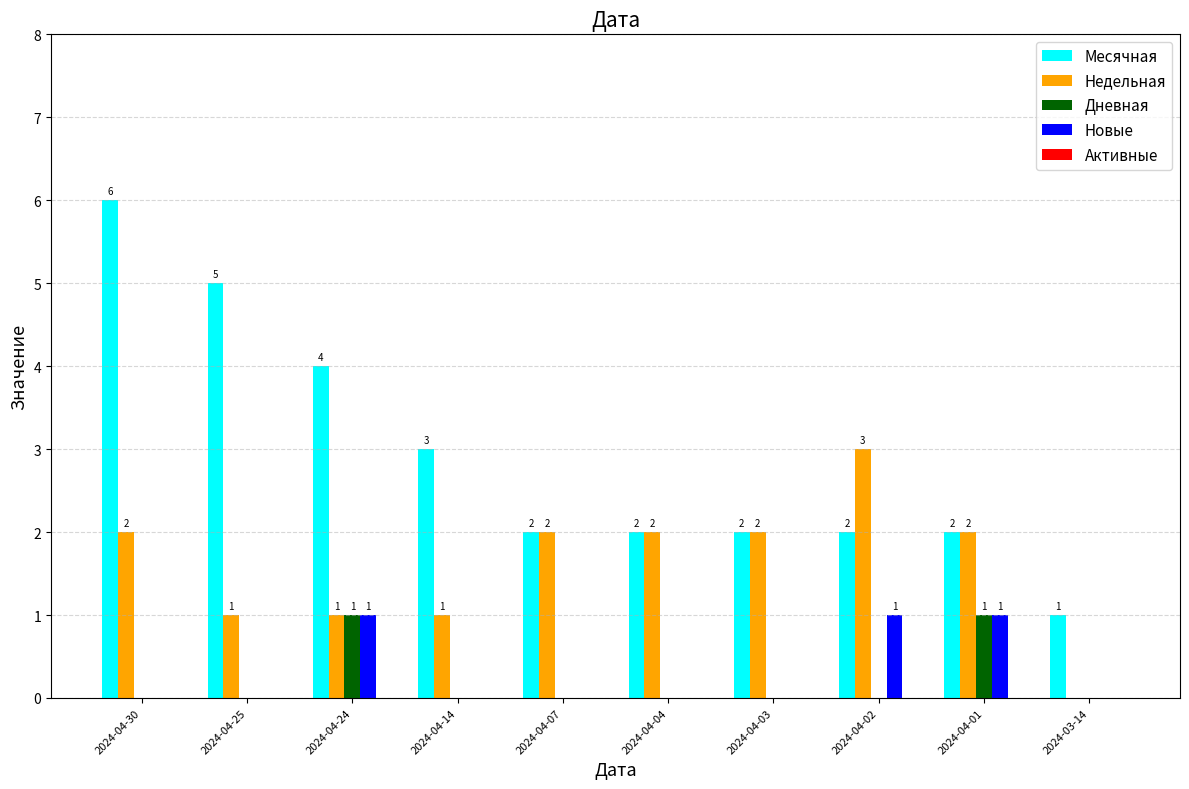

What is the average value of the Месячная series?

3